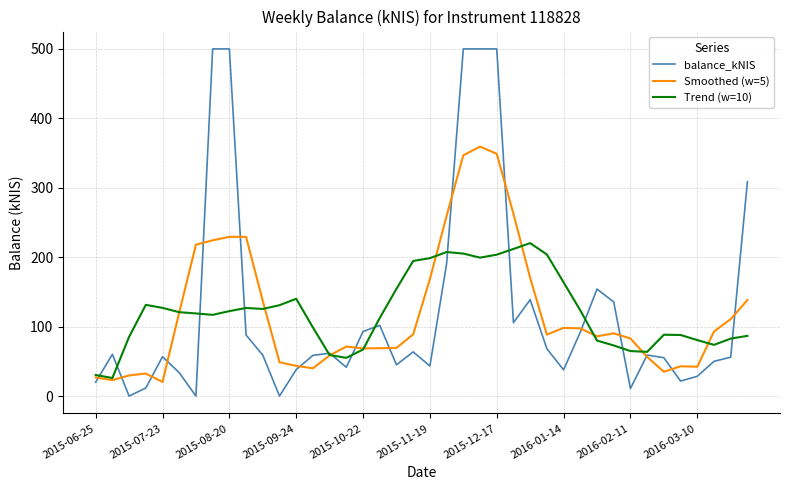

What is the highest value of the balance_kNIS series?

500.0